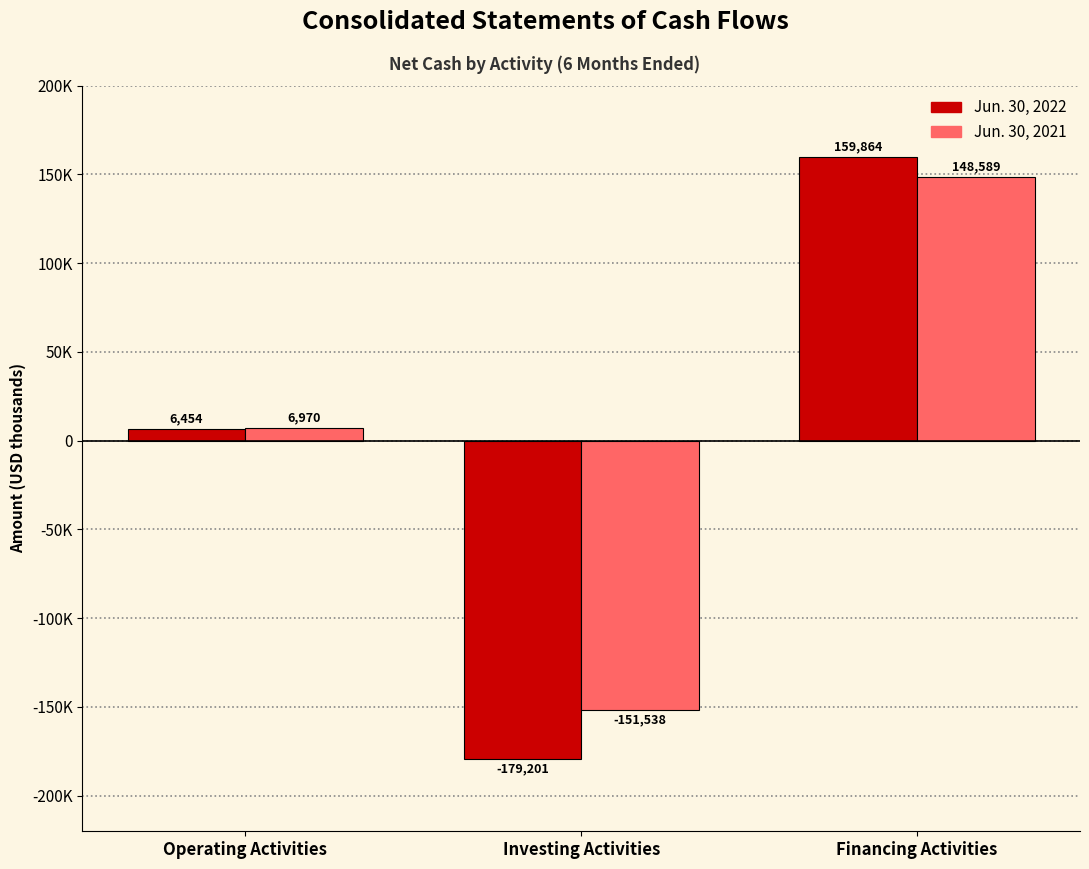

What position from the left is Operating Activities?

1